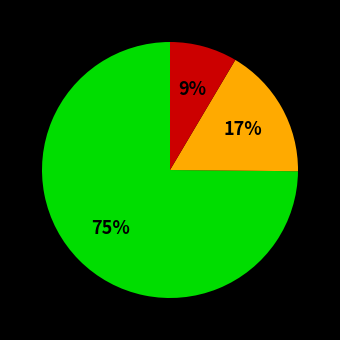

To the nearest percent, what is the average slice percentage?

33%